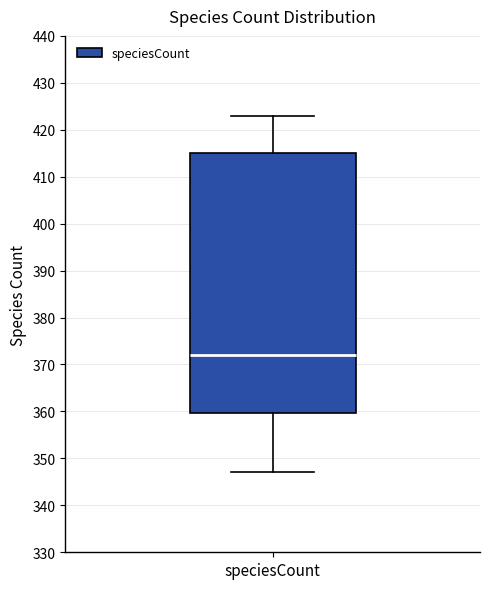

Read this box plot against the y-axis: the position of the median line, the range covered by the box, and the ends of both whiskers. The values are not printed on the chart, so give them approximately, as read against the axis.

median 372, box 360 to 415, whiskers 347 to 423